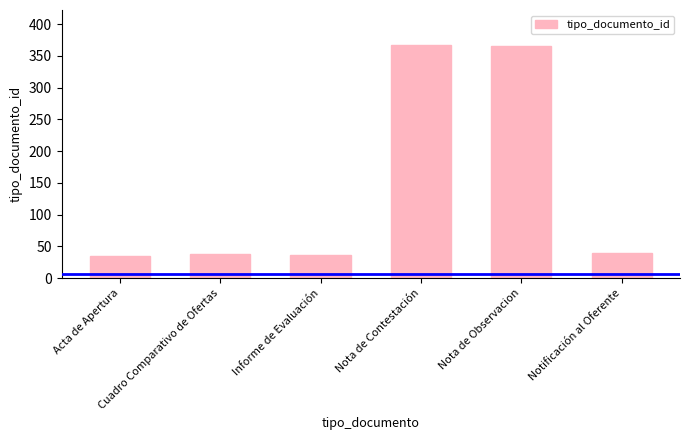

What is the average value?

147